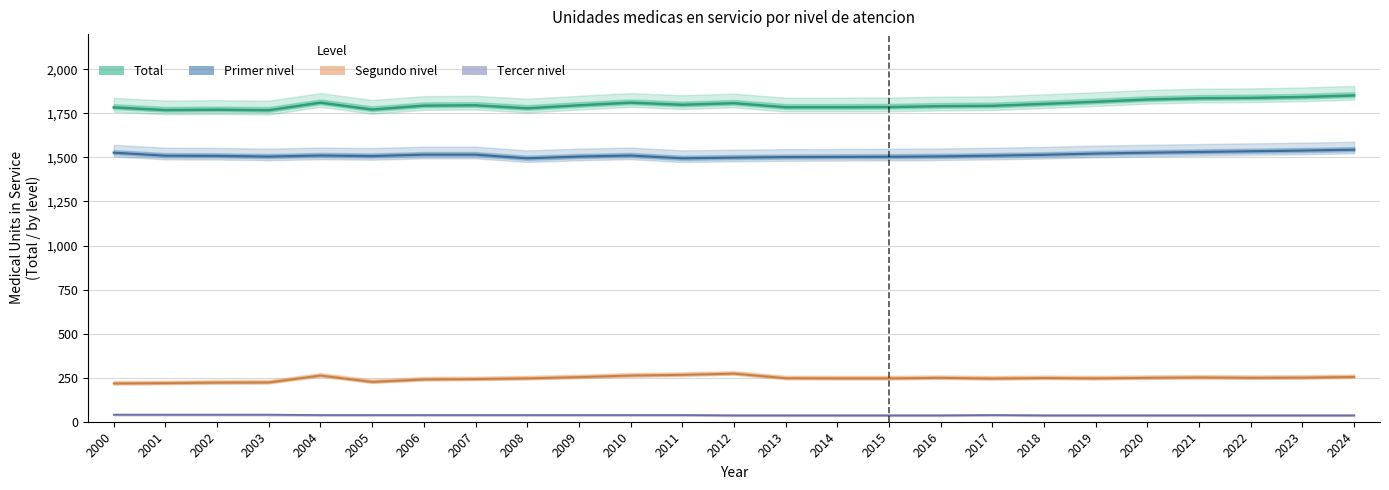

Which category has the lowest value across all series?

2012